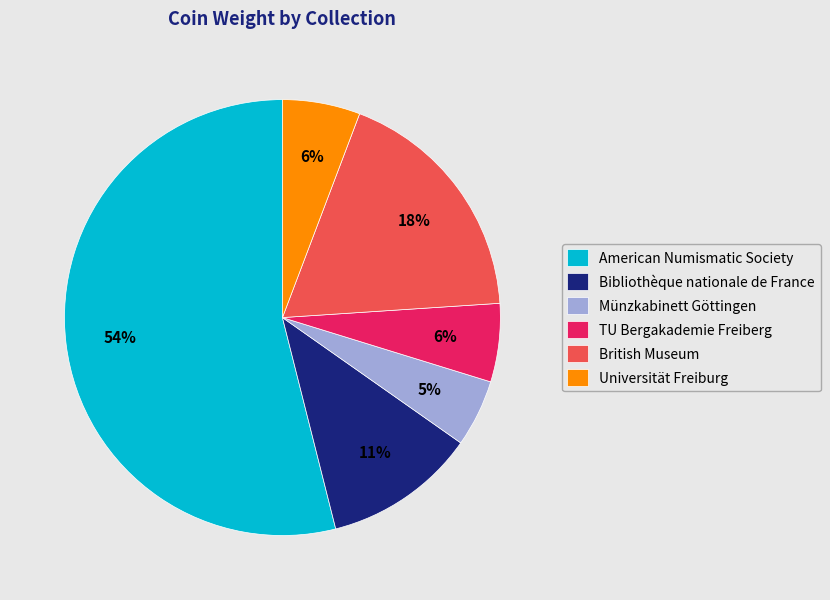

Do British Museum and Bibliothèque nationale de France together represent more than half of the pie?

No